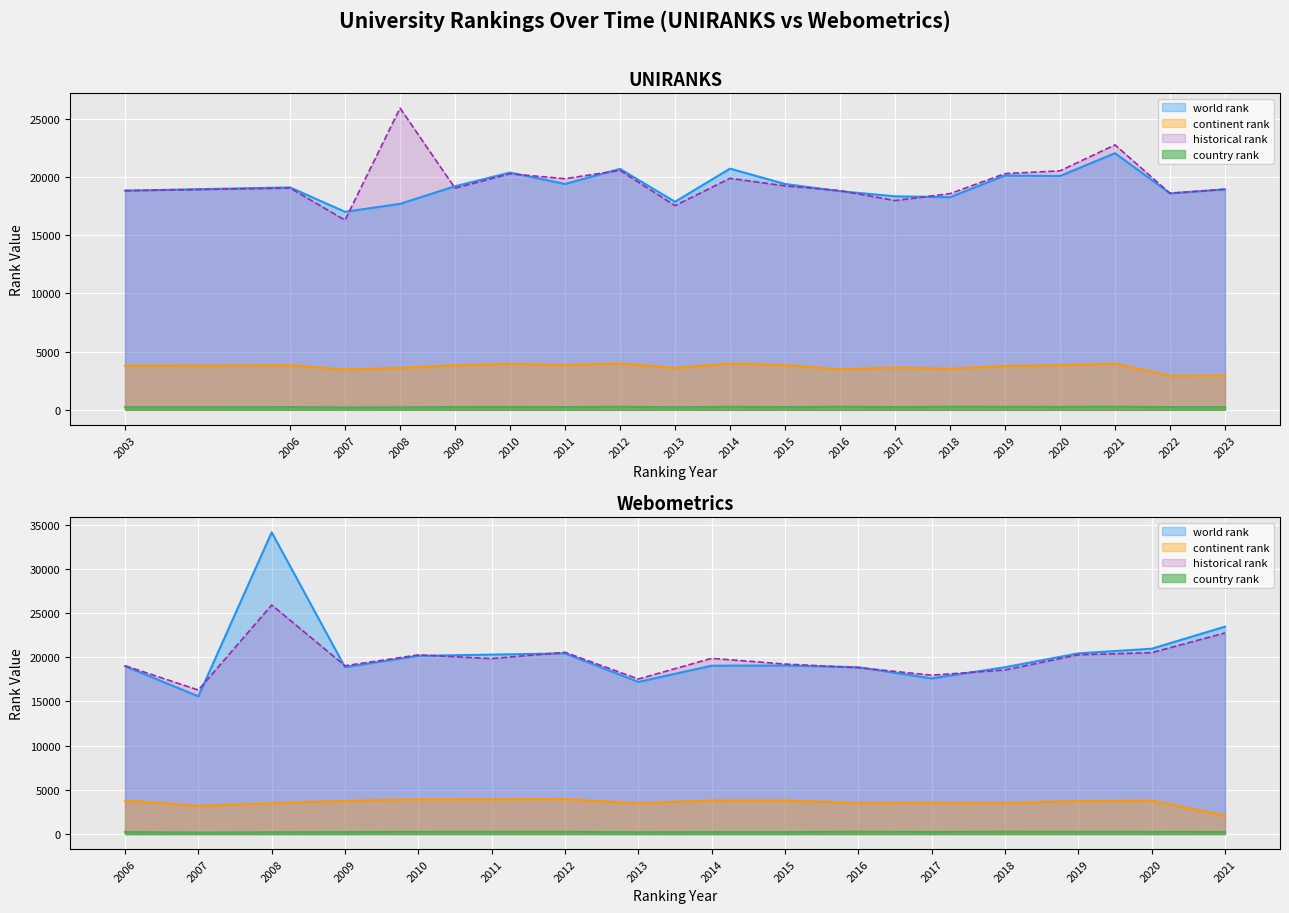

Reading left to right, what are all the values shown in this chart?

world rank: 0=18820.0	1=19098.0	2=17003.0	3=17686.0	4=19196.0	5=20372.0	6=19394.0	7=20687.0	8=17864.0	9=20710.0	10=19392.0	11=18772.0	12=18333.0	13=18259.0	14=20121.0	15=20078.0	16=22037.0	17=18590.0	18=18935.0	19=18987.0	20=15580.0	21=34135.0	22=18877.0	23=20158.0	24=20300.0	25=20435.0	26=17211.0	27=19046.0	28=19069.0	29=18868.0	30=17611.0	31=18869.0	32=20441.0	33=20965.0	34=23461.0
continent rank: 0=3779.0	1=3822.0	2=3468.0	3=3598.0	4=3825.0	5=3944.0	6=3849.0	7=3979.0	8=3592.0	9=3973.0	10=3839.0	11=3480.0	12=3627.0	13=3533.0	14=3756.0	15=3834.0	16=3958.0	17=2923.0	18=2941.0	19=3783.0	20=3196.0	21=3472.0	22=3757.0	23=3917.0	24=3930.0	25=3950.0	26=3474.0	27=3800.0	28=3805.0	29=3491.0	30=3532.0	31=3491.0	32=3734.0	33=3789.0	34=2097.0
country rank: 0=230.0	1=235.0	2=211.0	3=217.0	4=244.0	5=253.0	6=237.0	7=262.0	8=227.0	9=259.0	10=237.0	11=263.0	12=240.0	13=263.0	14=256.0	15=253.0	16=266.0	17=236.0	18=238.0	19=231.0	20=176.0	21=206.0	22=234.0	23=252.0	24=259.0	25=261.0	26=210.0	27=231.0	28=231.0	29=265.0	30=239.0	31=265.0	32=256.0	33=254.0	34=239.0
historical rank: 0=18820.0	1=19042.5	2=16291.5	3=25910.5	4=19036.5	5=20265.0	6=19847.0	7=20561.0	8=17537.5	9=19878.0	10=19230.5	11=18820.0	12=17972.0	13=18564.0	14=20281.0	15=20521.5	16=22749.0	17=18590.0	18=18935.0	19=19042.5	20=16291.5	21=25910.5	22=19036.5	23=20265.0	24=19847.0	25=20561.0	26=17537.5	27=19878.0	28=19230.5	29=18820.0	30=17972.0	31=18564.0	32=20281.0	33=20521.5	34=22749.0